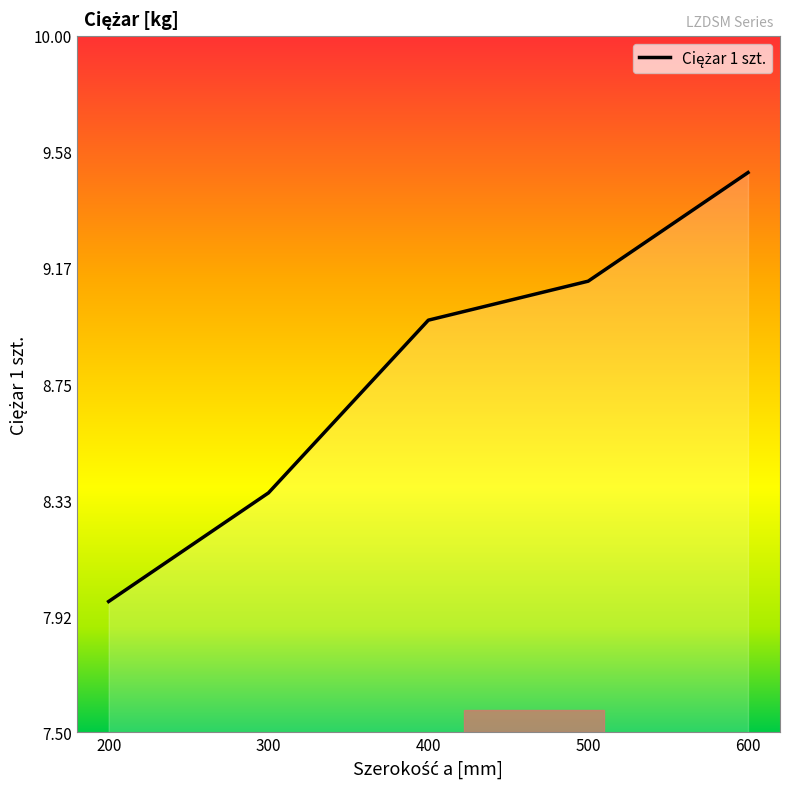

What is the maximum value shown in the chart?

9.5